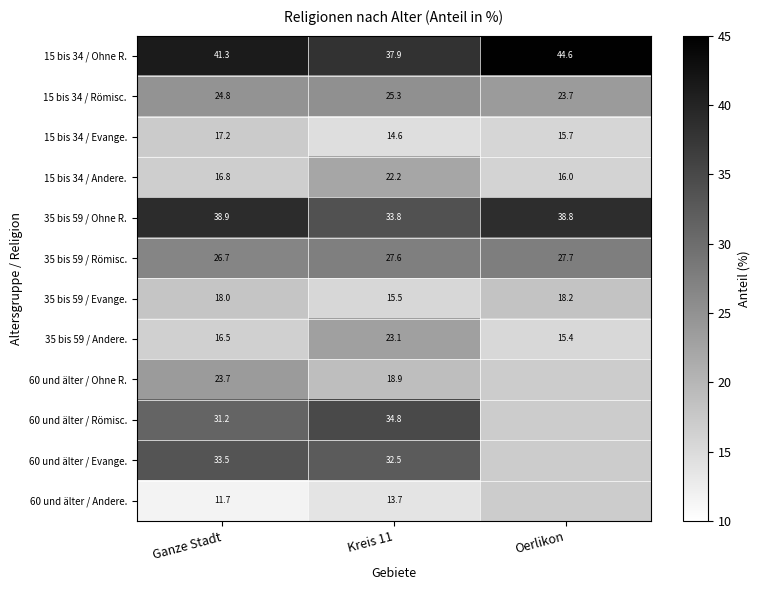

What is the sum of all 15 bis 34 / Römisc. values?

73.8